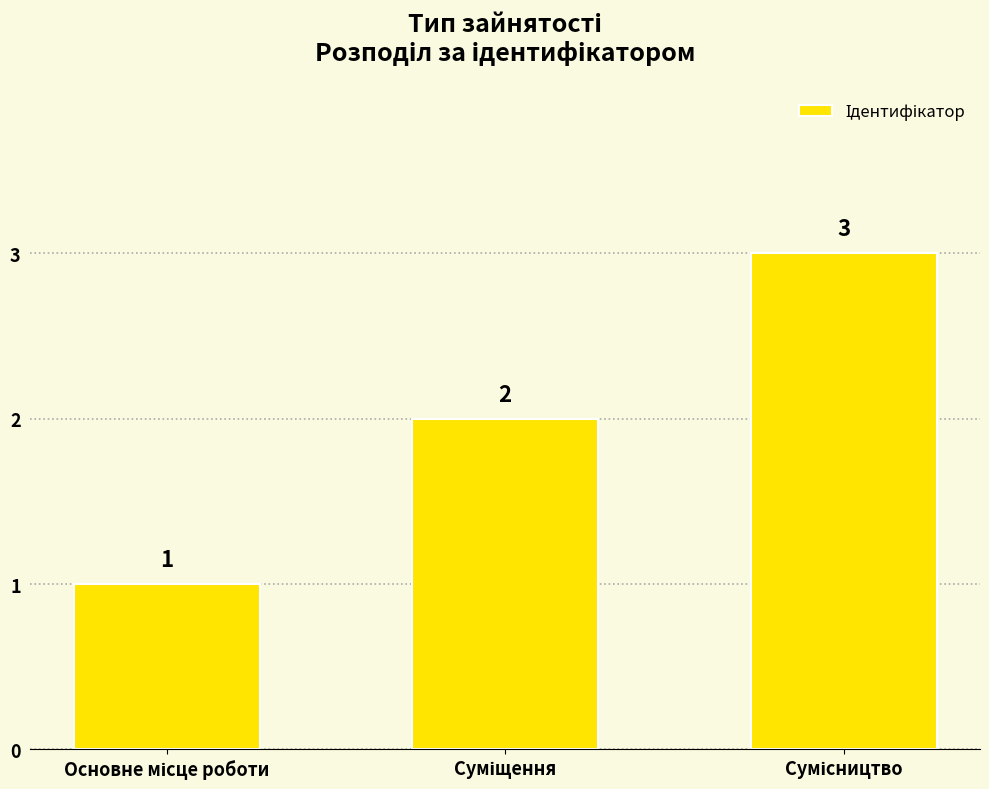

What is the maximum value shown in the chart?

3